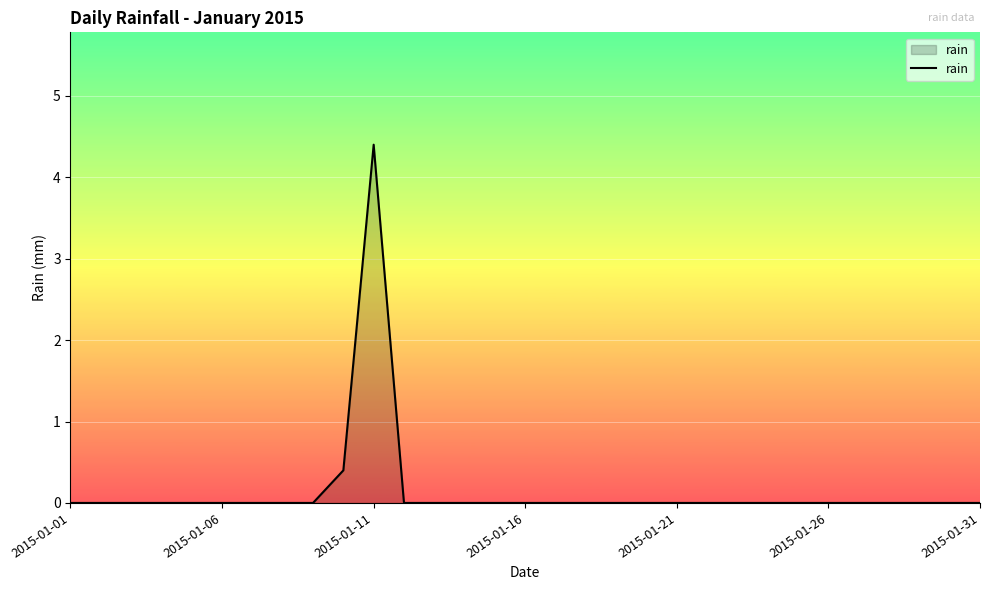

What is the greatest value displayed?

4.4